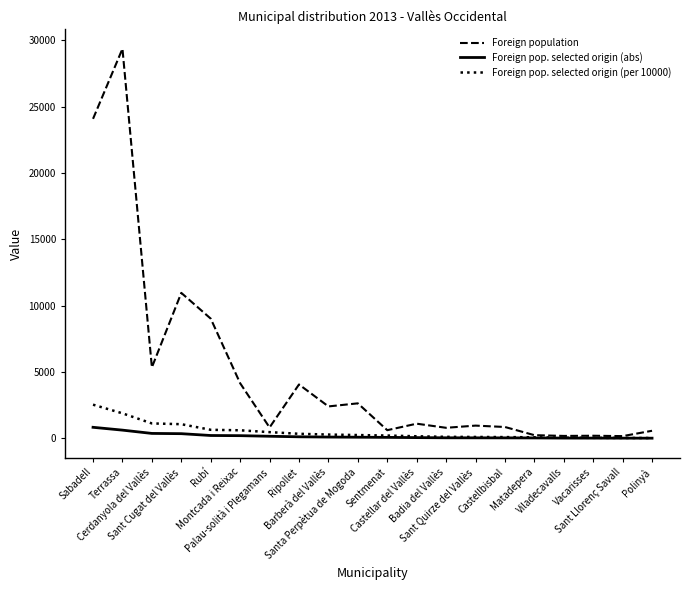

Rank the series by their maximum value, from highest to lowest.

Foreign population, Foreign pop. selected origin (per 10000), Foreign pop. selected origin (abs)